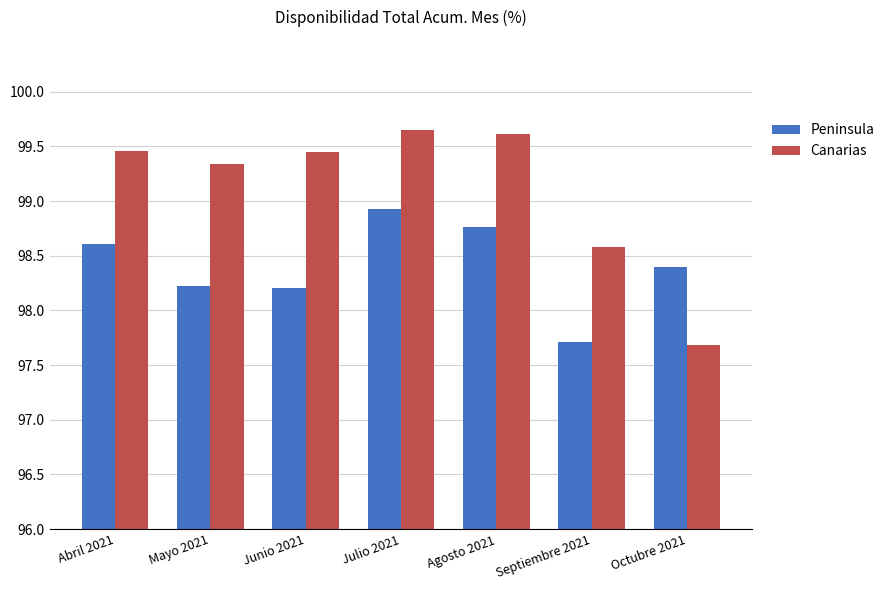

Count the number of categories in the chart.

7